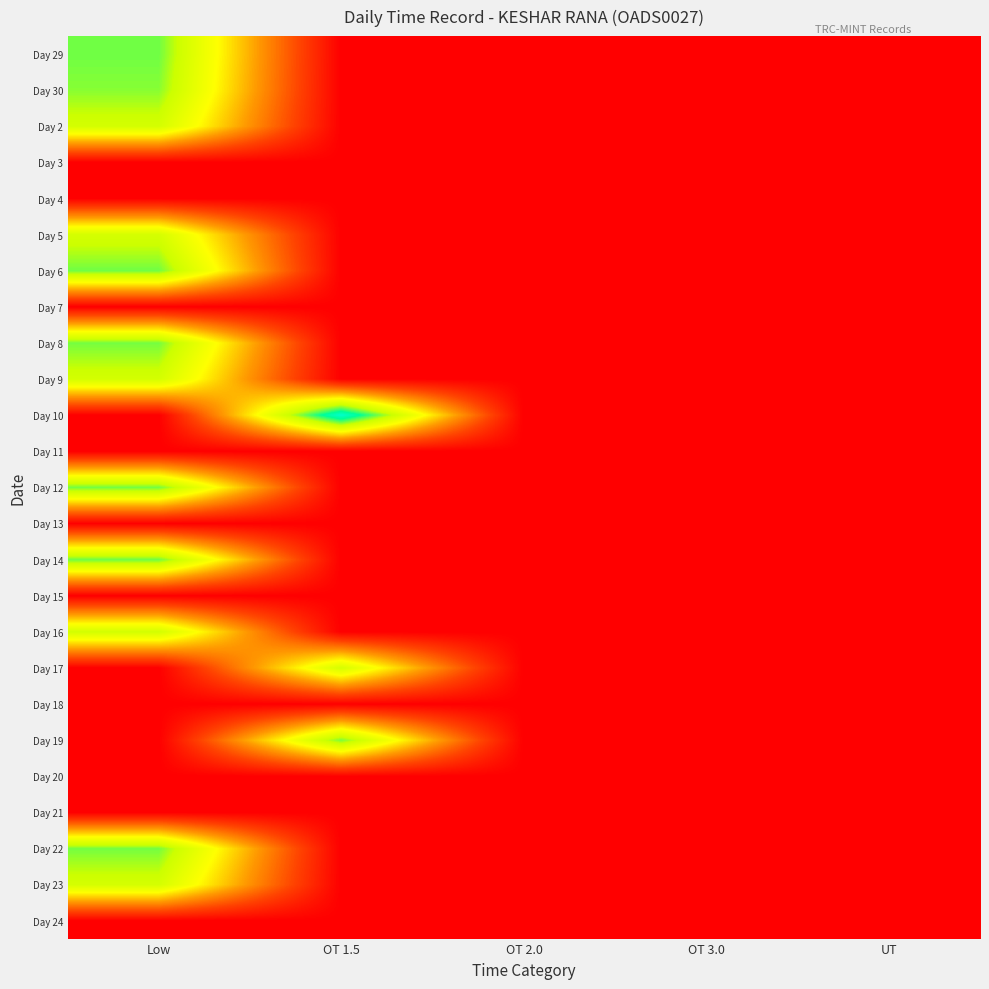

At which category is the sum across all series the highest?

Low